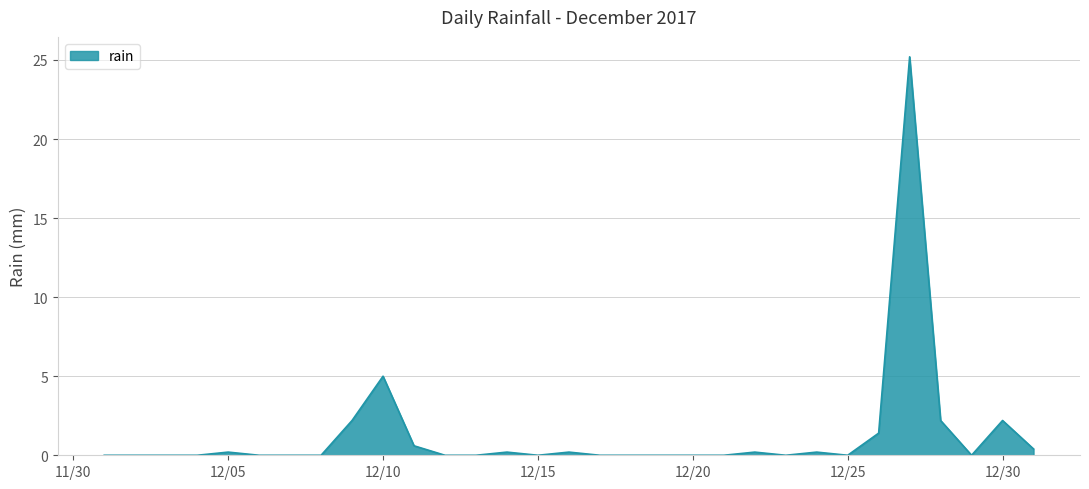

What is the difference between the maximum and minimum values?

25.2